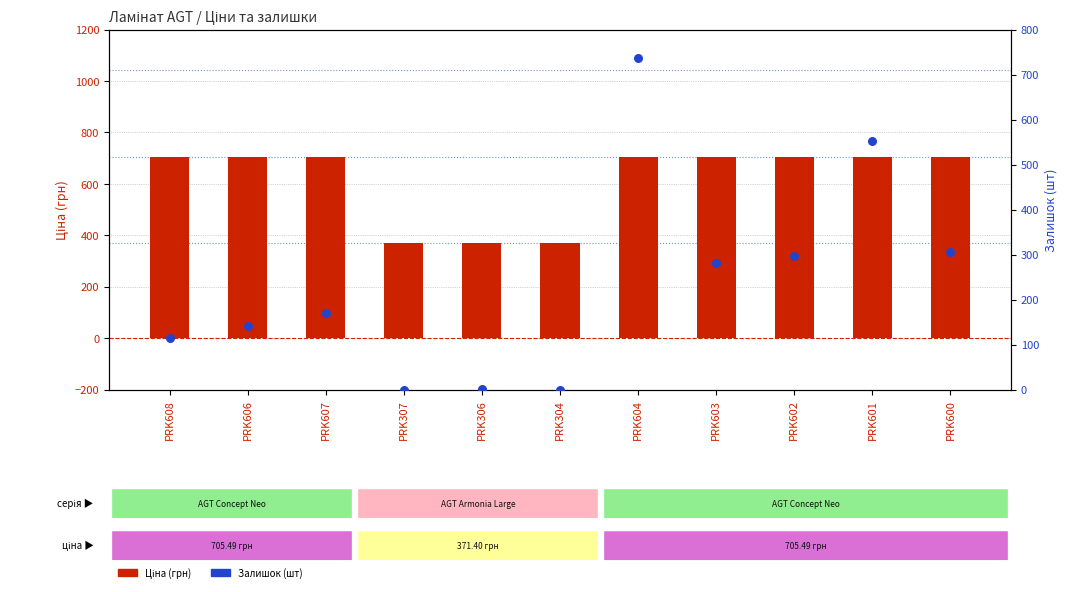

What is the total value across all series at PRK601?

1257.5